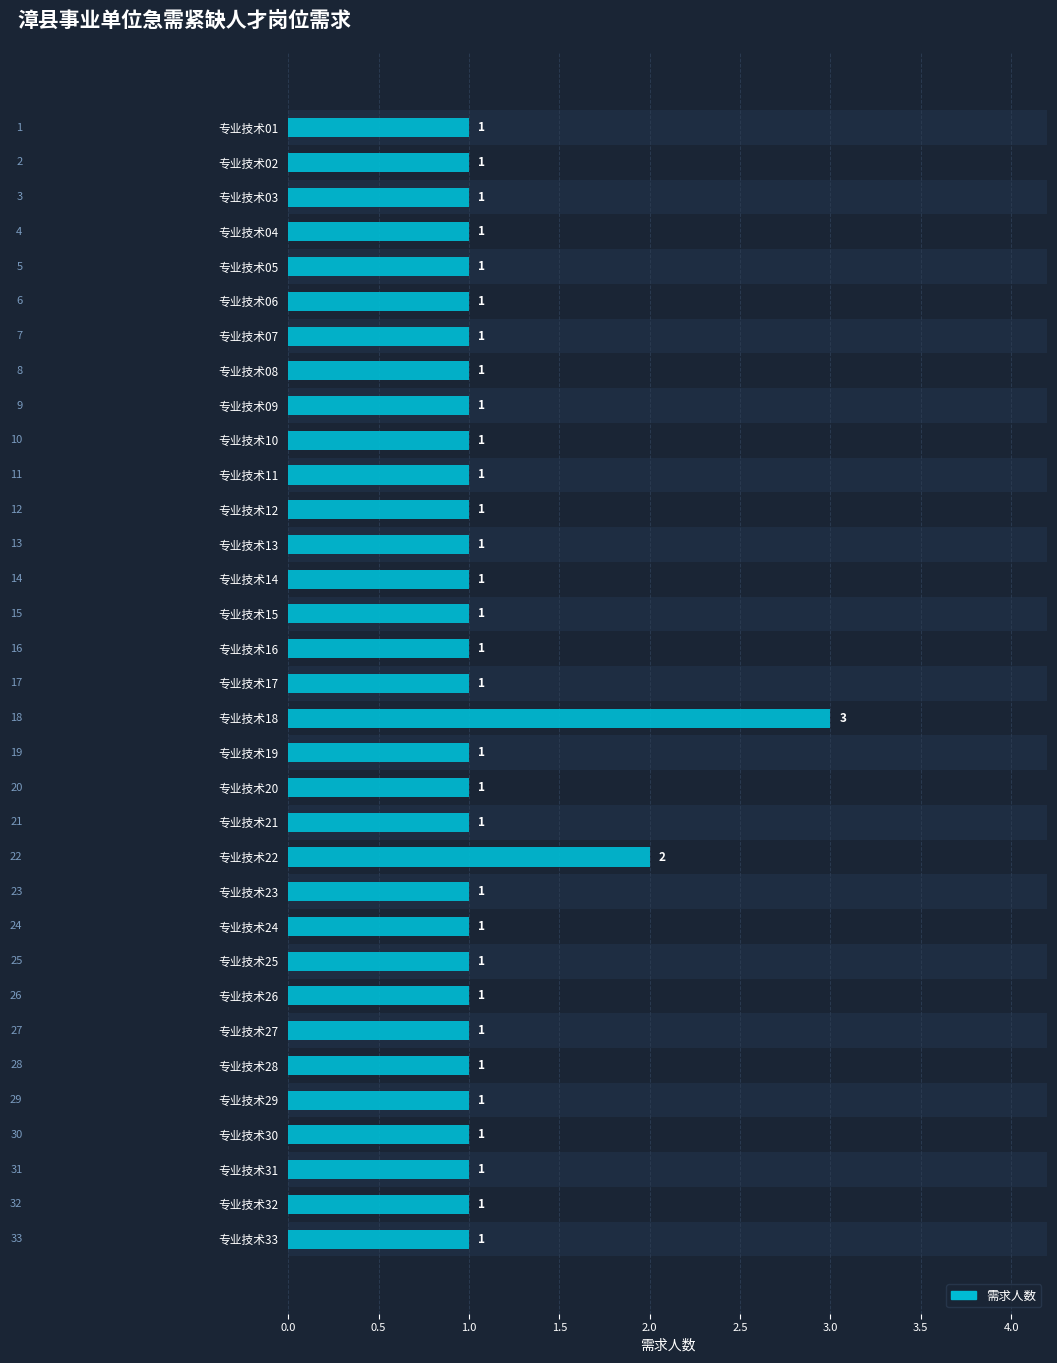

What is the difference between the second highest and minimum values?

1